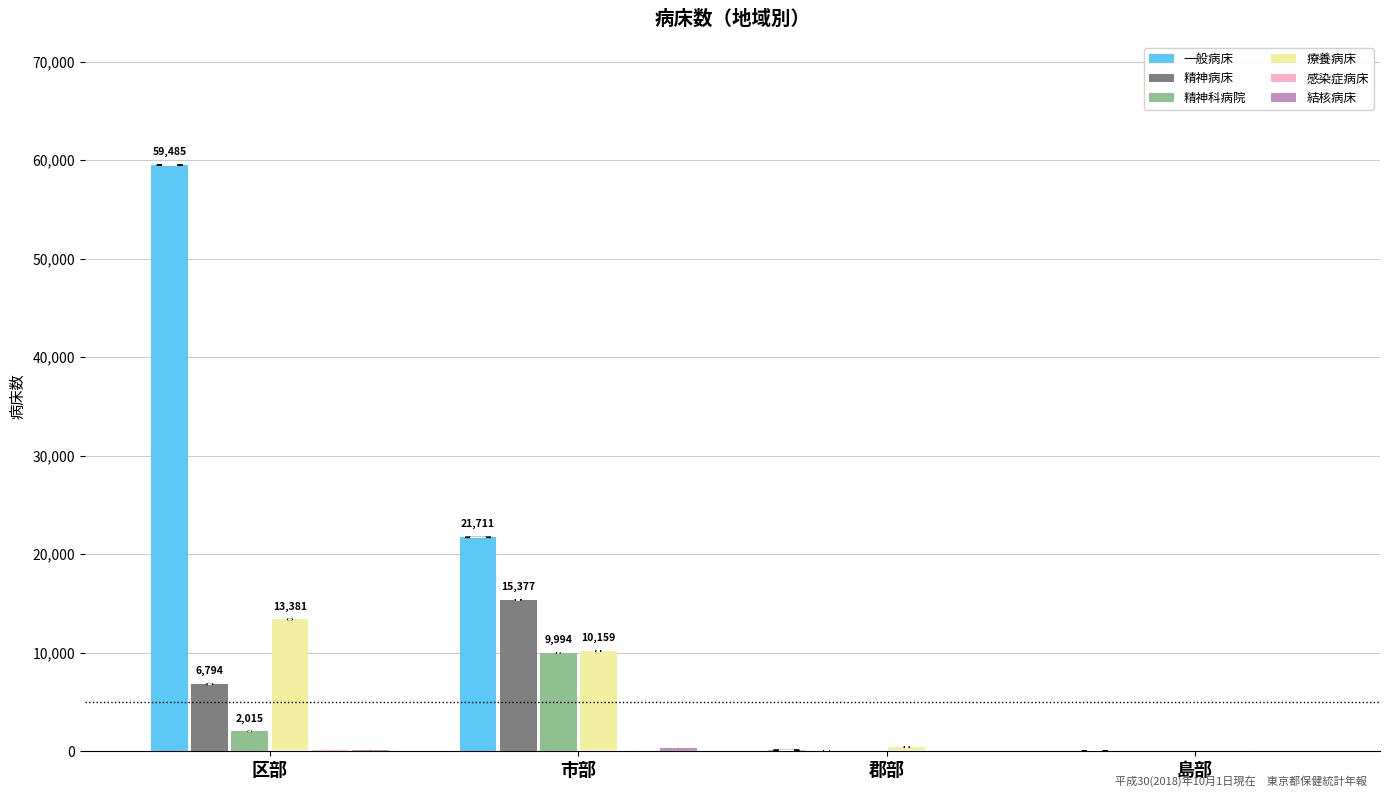

What is the maximum value shown in the chart?

59485